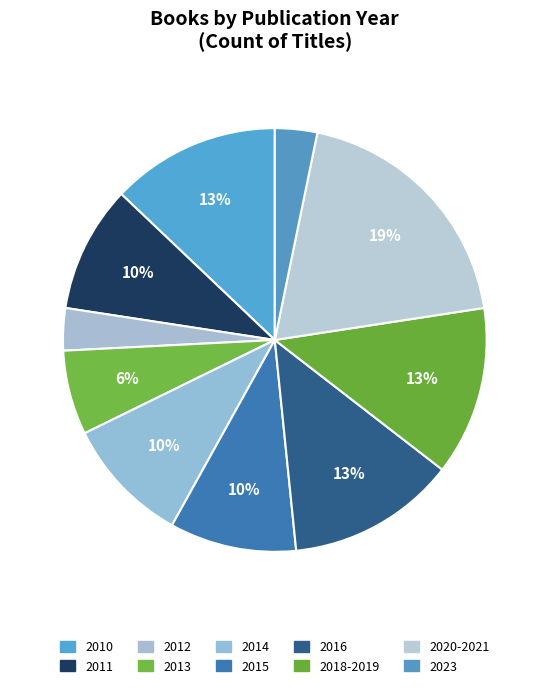

Which category has the biggest portion of the pie?

2020-2021